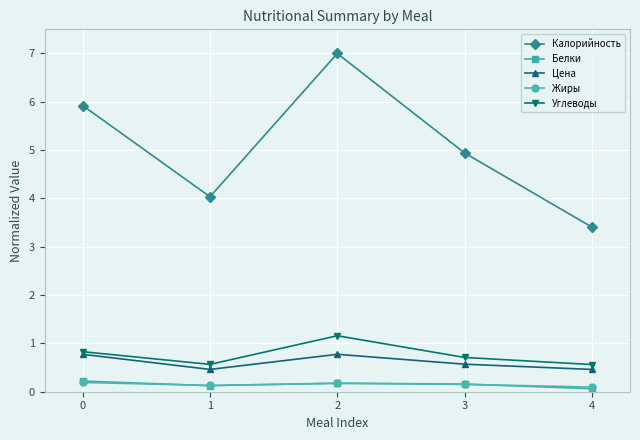

In Цена, how many points are higher than both neighbors (excluding endpoints)?

1